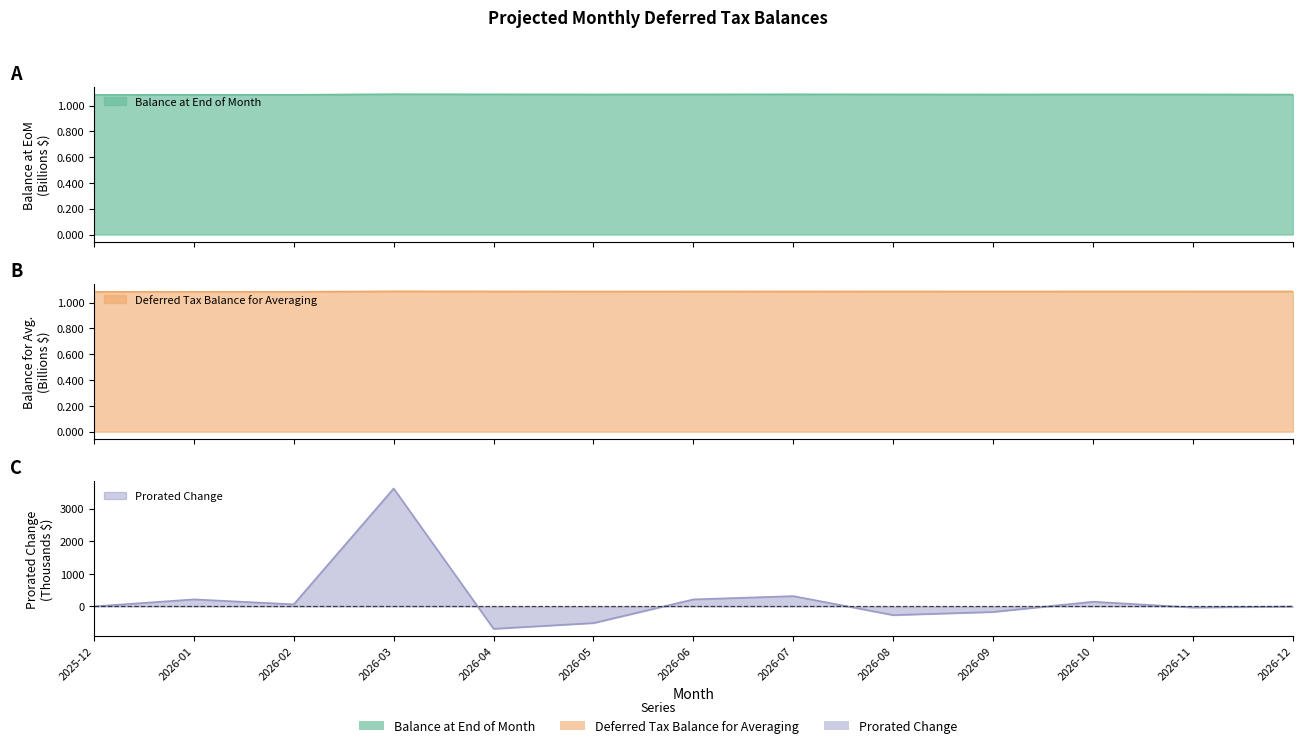

What is the average value of the Balance at End of Month series?

1.1